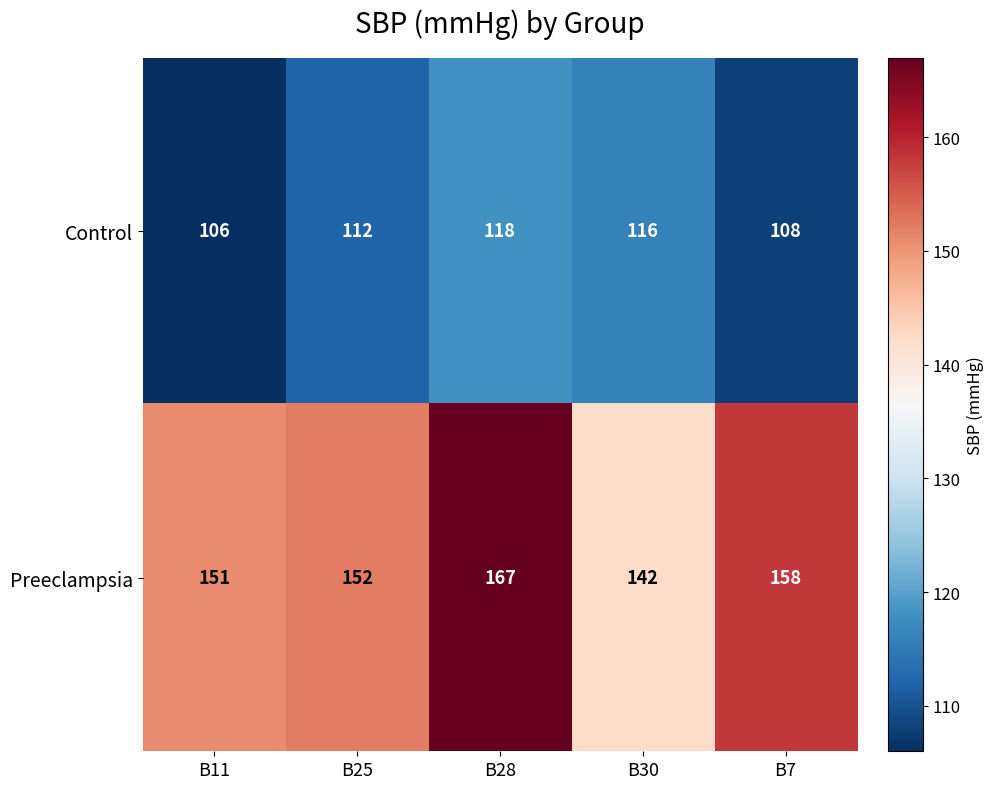

The Preeclampsia series shows 142 at B30. True or false?

True